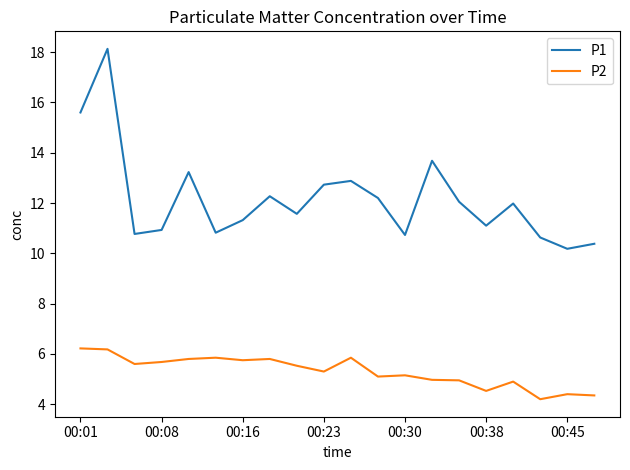

Rank the series by their average value, from lowest to highest.

P2, P1